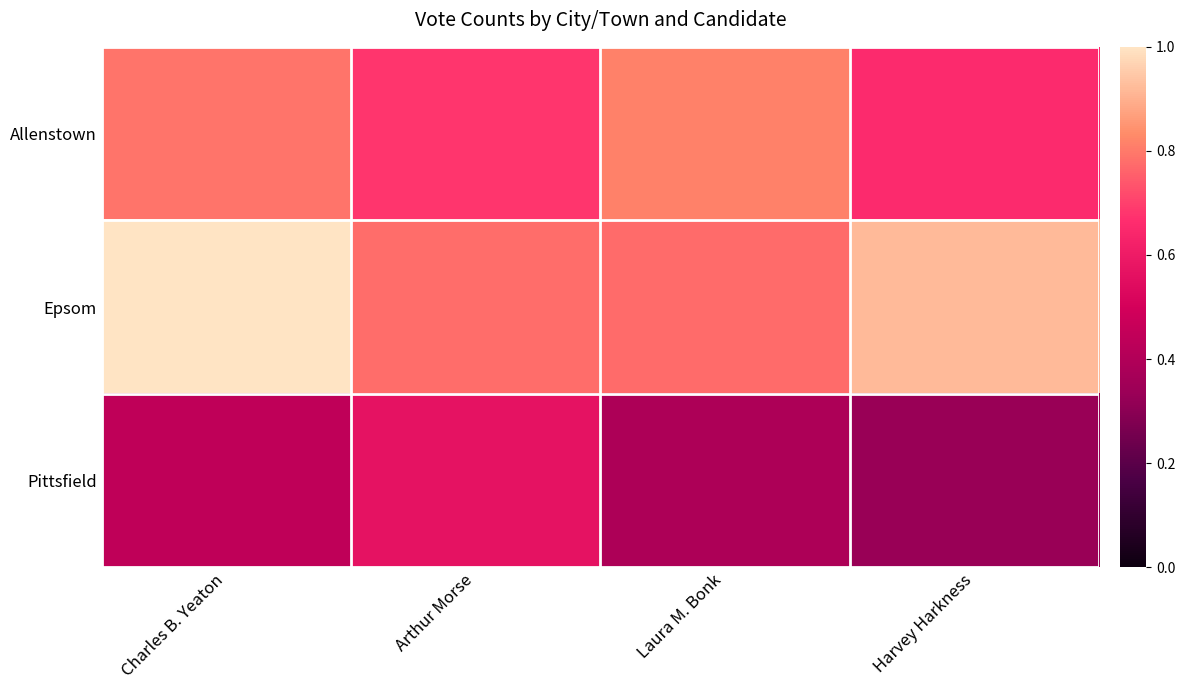

What is the minimum value shown in the chart?

0.3